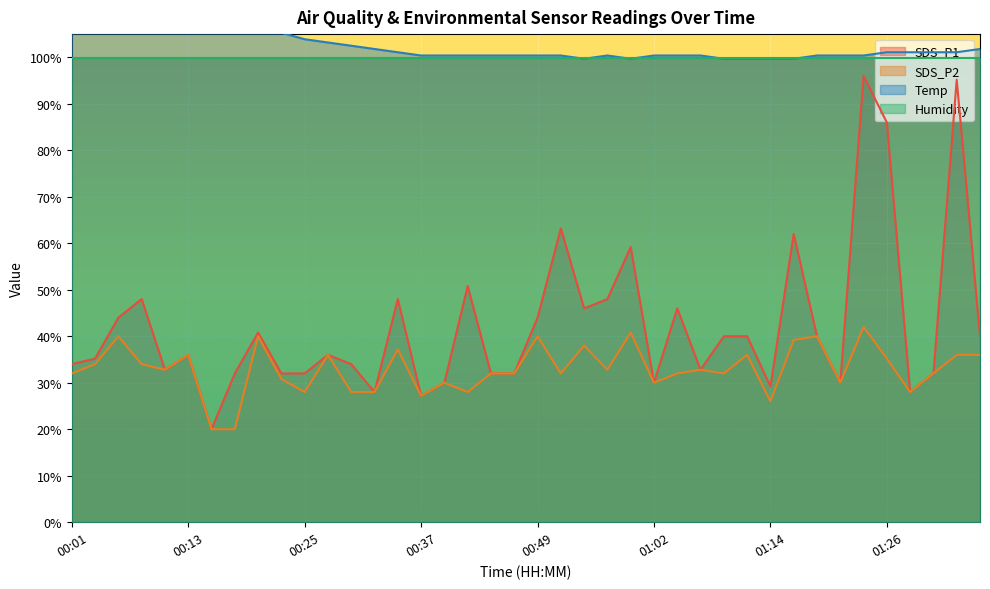

True or false: SDS_P2 and Temp cross at least once.

False